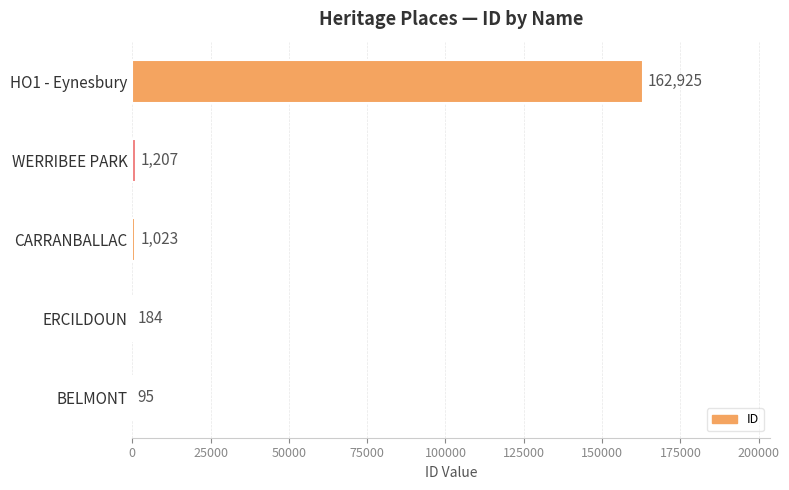

Reading bottom to top, what are all the values shown in this chart?

BELMONT=95	ERCILDOUN=184	CARRANBALLAC=1023	WERRIBEE PARK=1207	HO1 - Eynesbury=162925